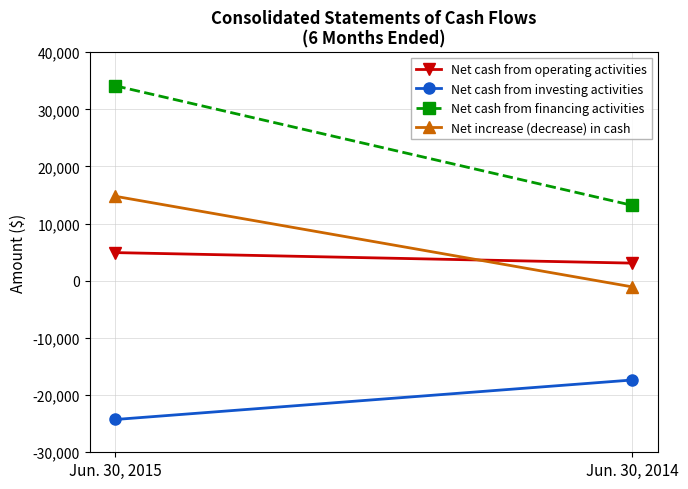

What are all the series names shown in the legend?

Net cash from operating activities, Net cash from investing activities, Net cash from financing activities, Net increase (decrease) in cash